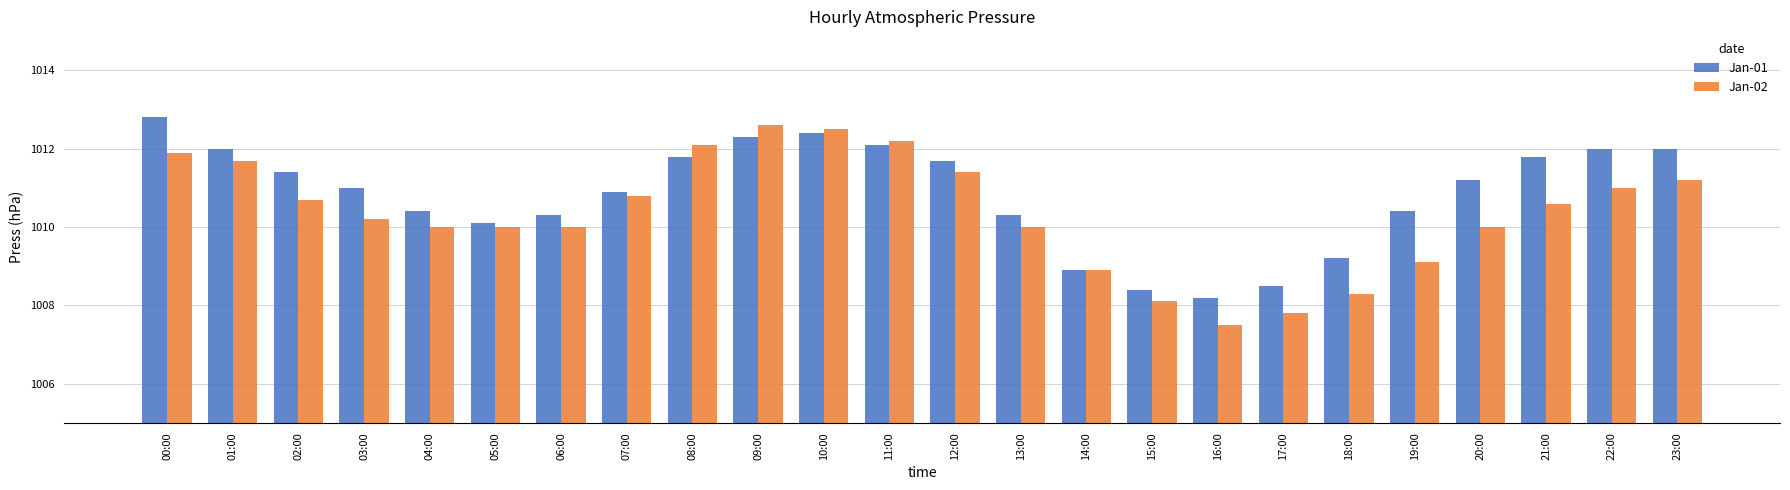

What is the value of the Jan-01 bar at the 3rd from the left?

1011.4